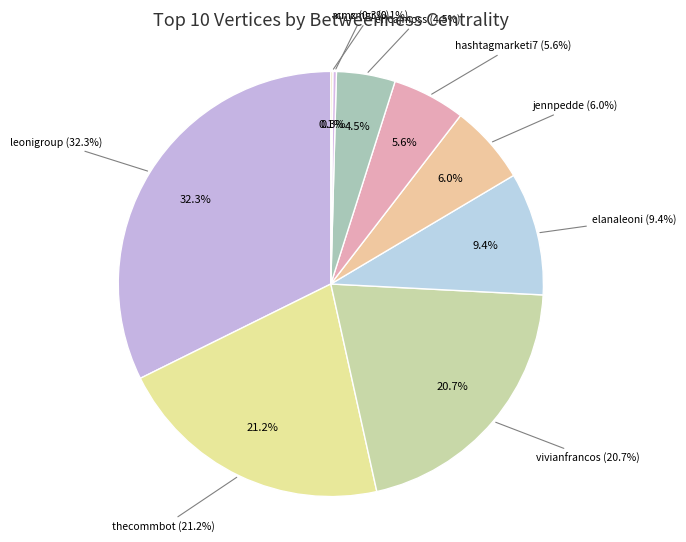

What is the total percentage of cmx and elanaleoni?

9.6%